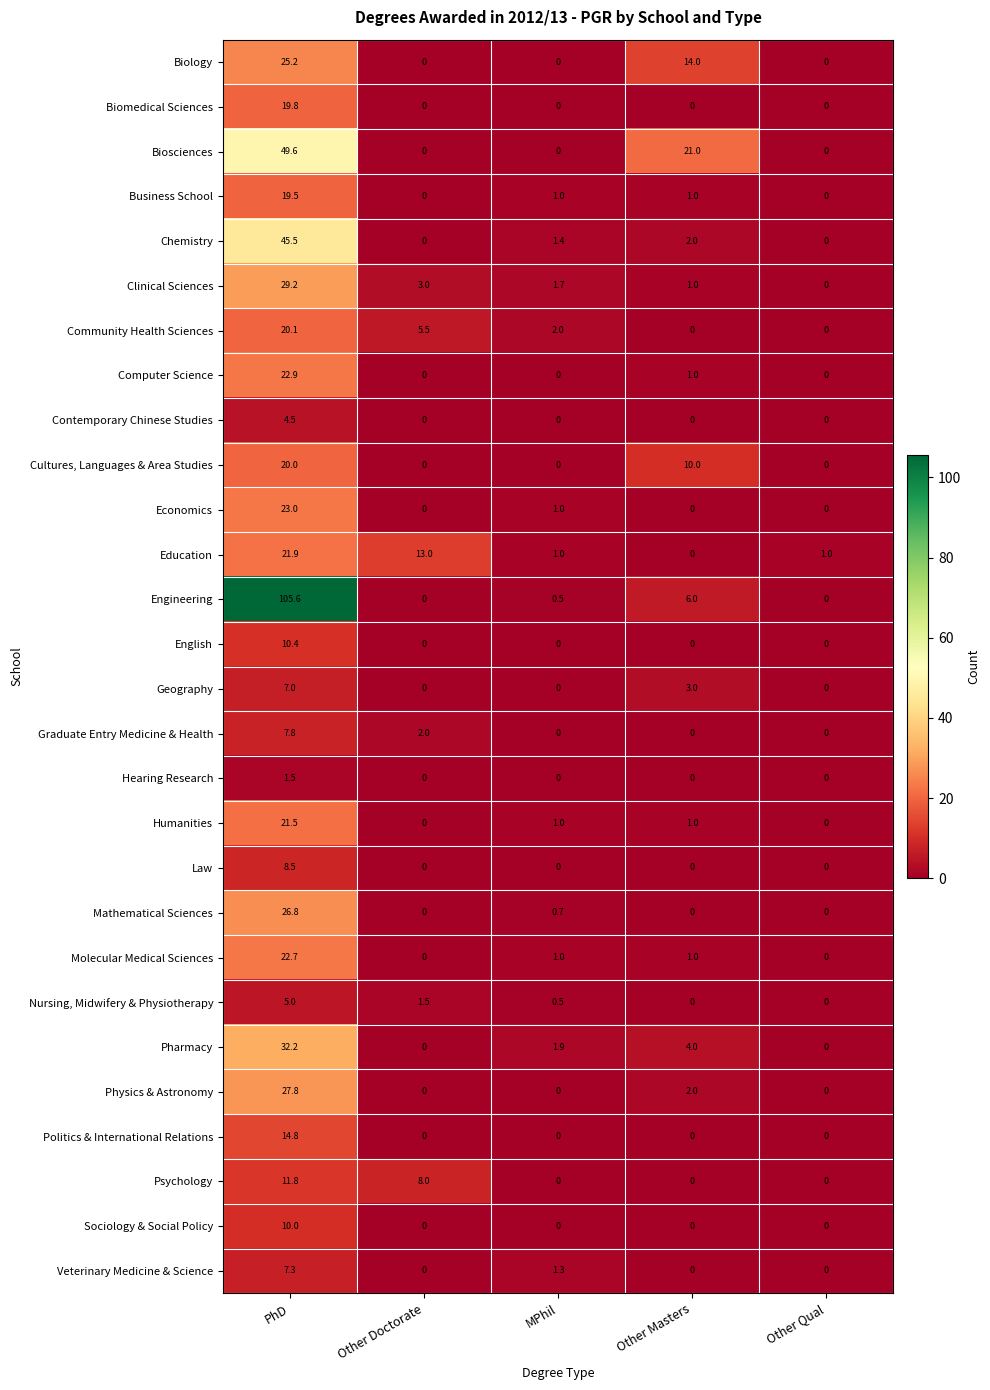

Is it true that Graduate Entry Medicine & Health equals 3.5 at Other Qual?

False